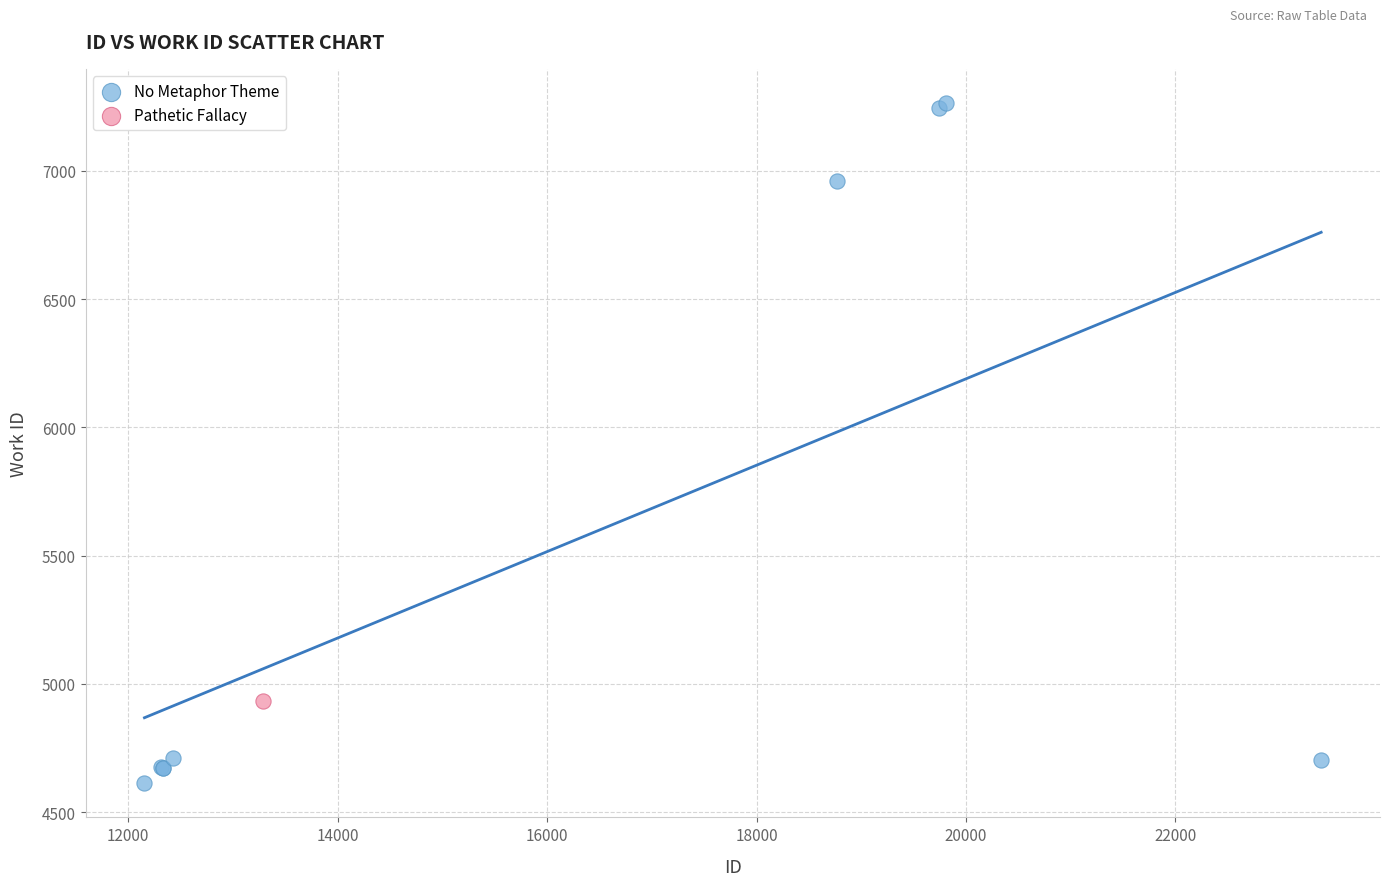

What are all the series names shown in the legend?

No Metaphor Theme, Pathetic Fallacy